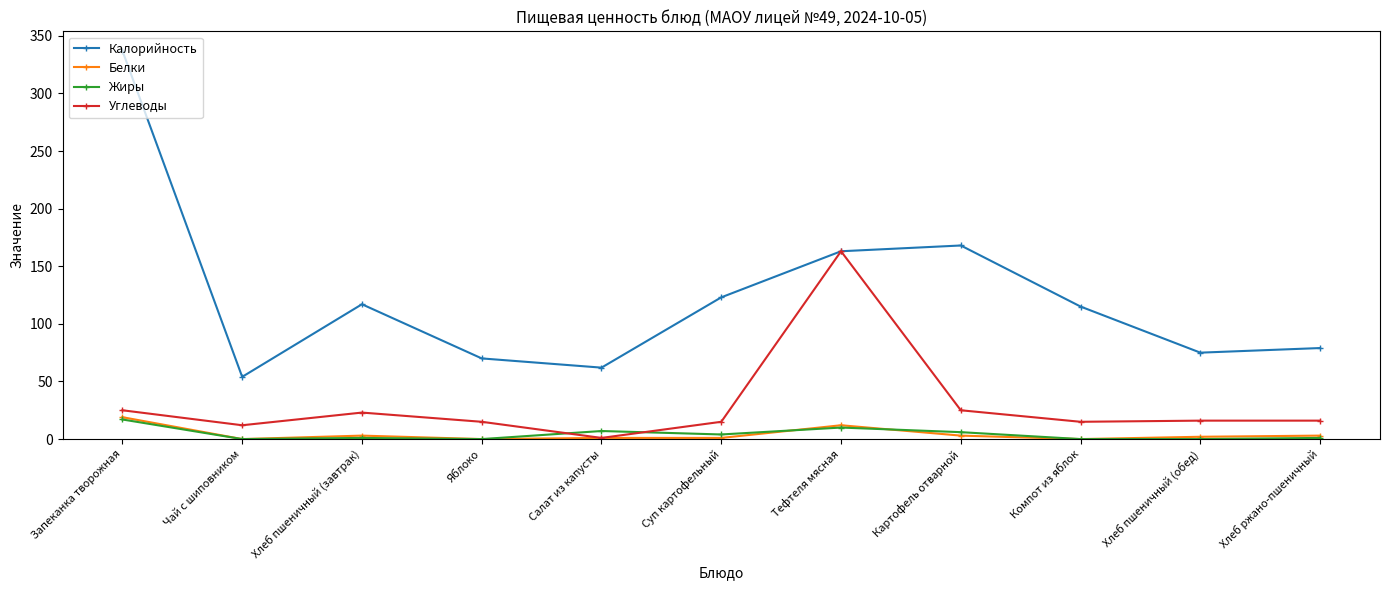

At which category does Калорийность reach its first local peak?

Хлеб пшеничный (завтрак)